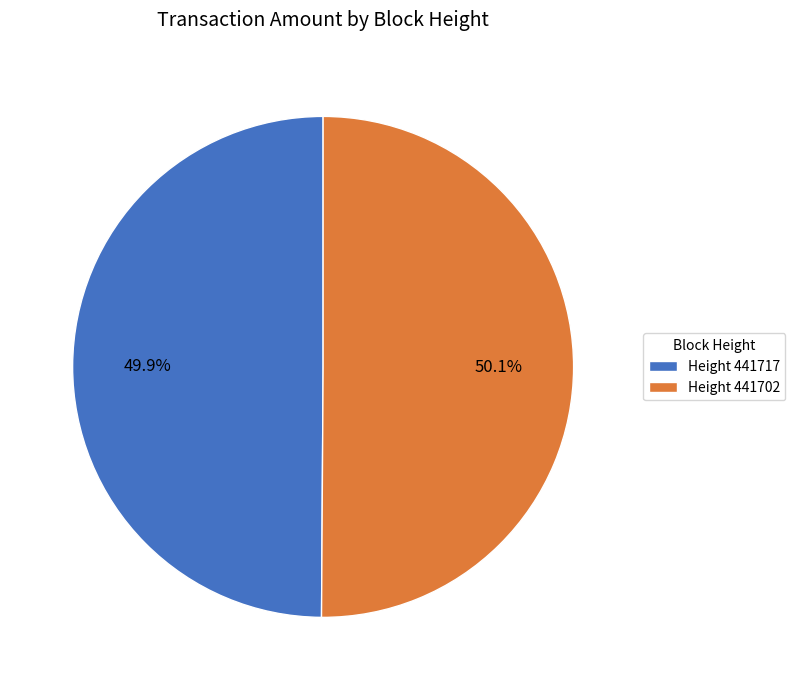

What percentage do Height 441717 and Height 441702 together represent?

100.0%